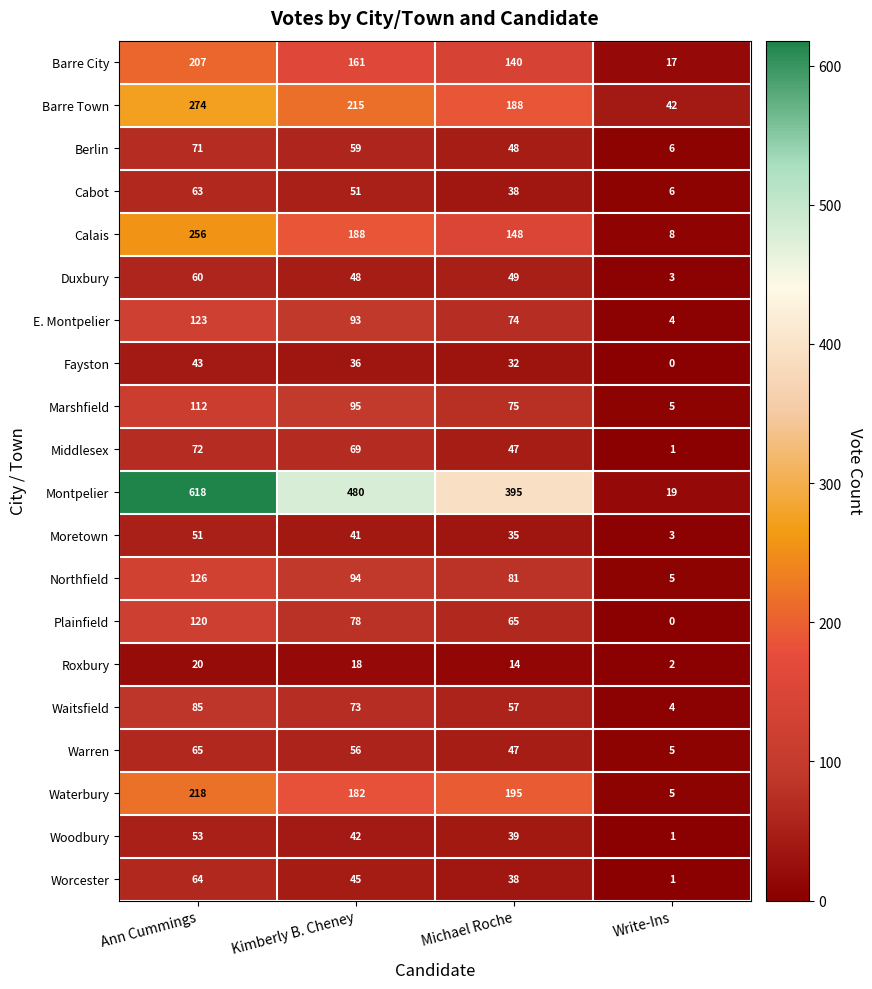

How many data points does each series have?

4